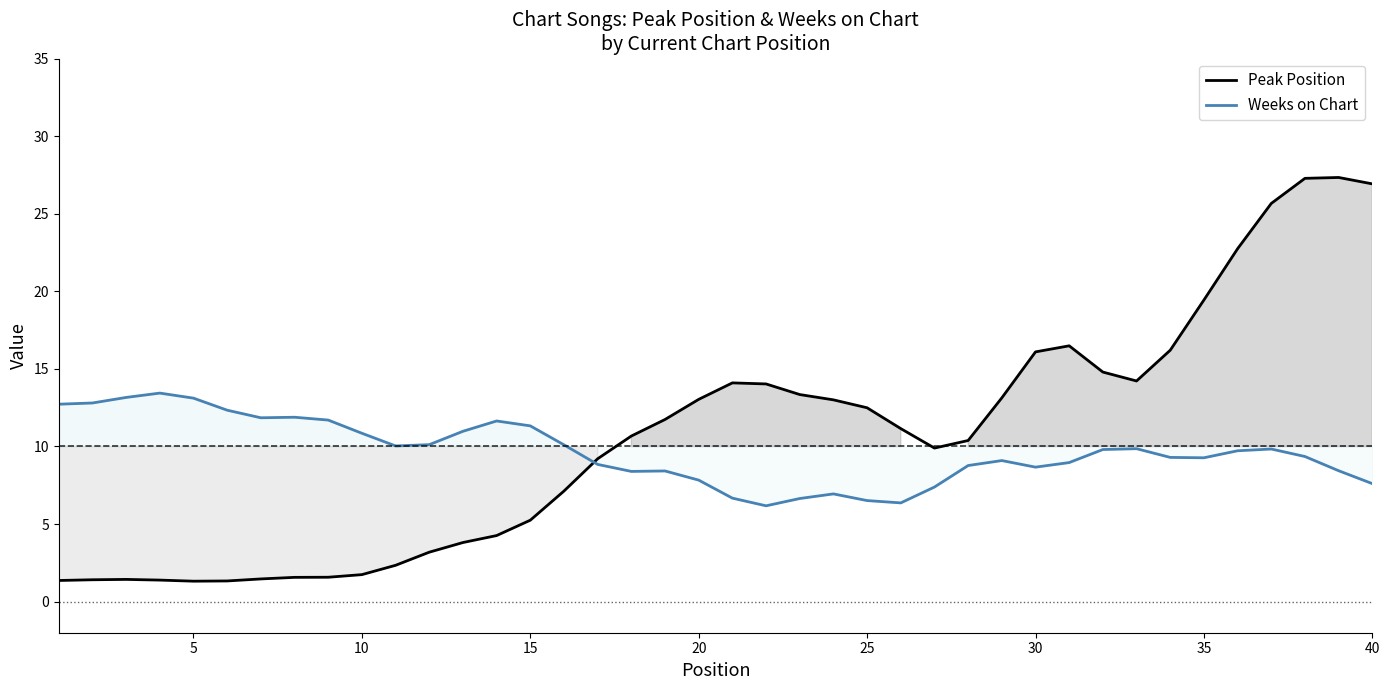

How many categories are shown in the chart?

40